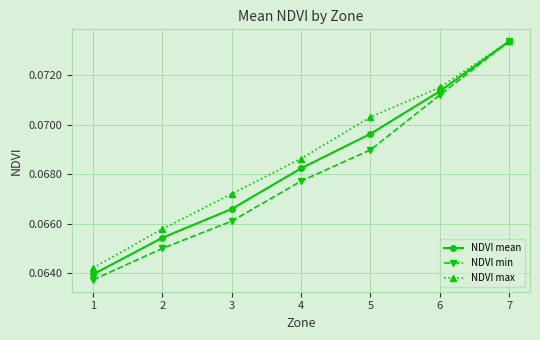

Is it true that NDVI max equals 0.0 at 4?

False